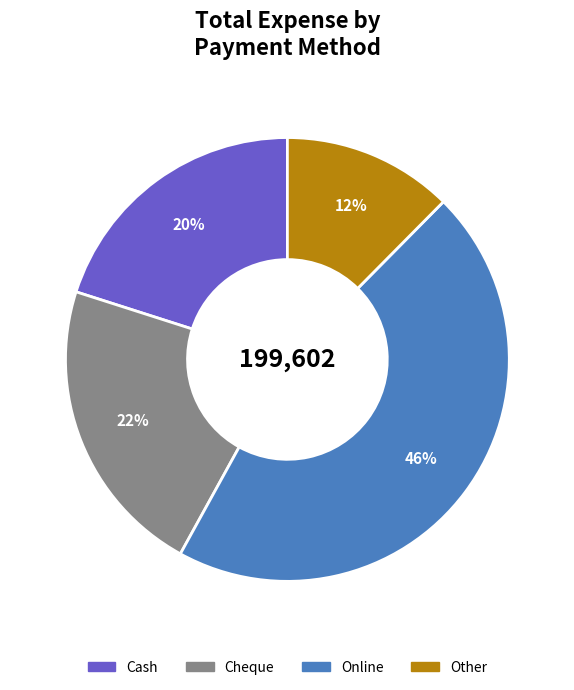

What percentage is the Cheque slice, to the nearest percent?

22%